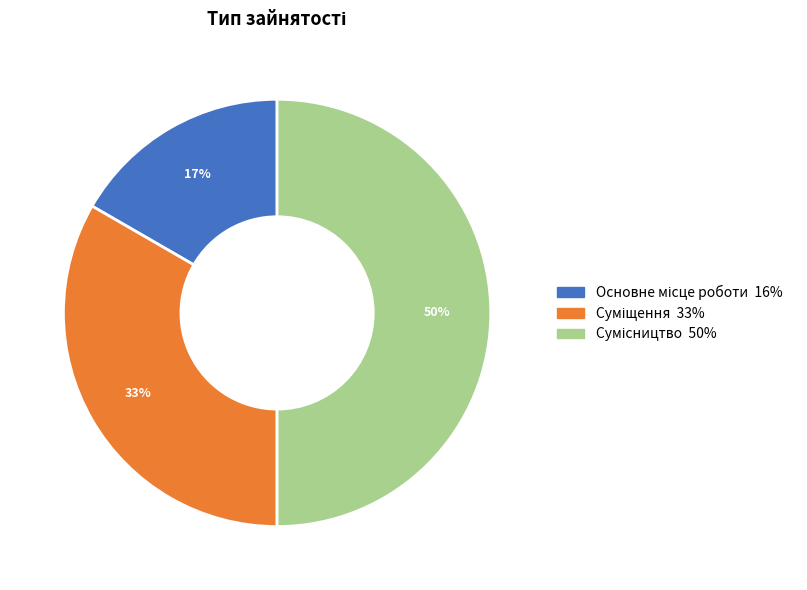

To the nearest percent, what is the average slice percentage?

33%